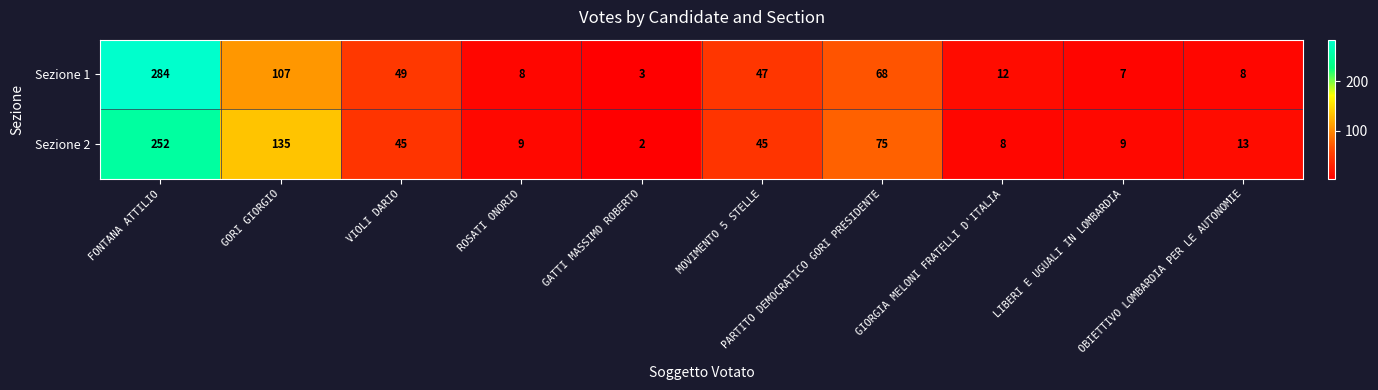

How many data points does each series have?

10